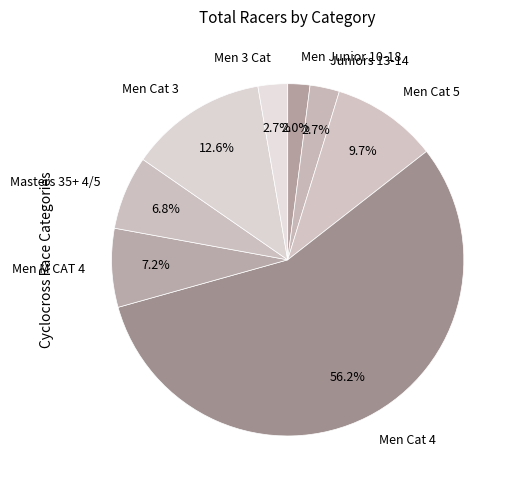

Do Men 3 Cat and Men Cat 3 together represent more than half of the pie?

No